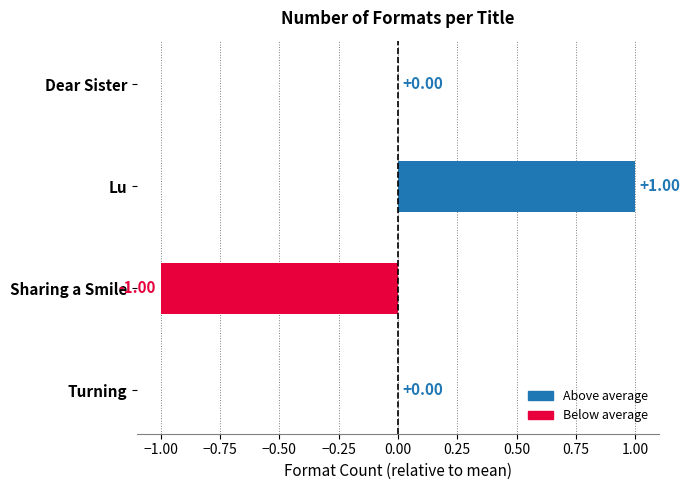

What is the change in value from Turning to Lu?

+1